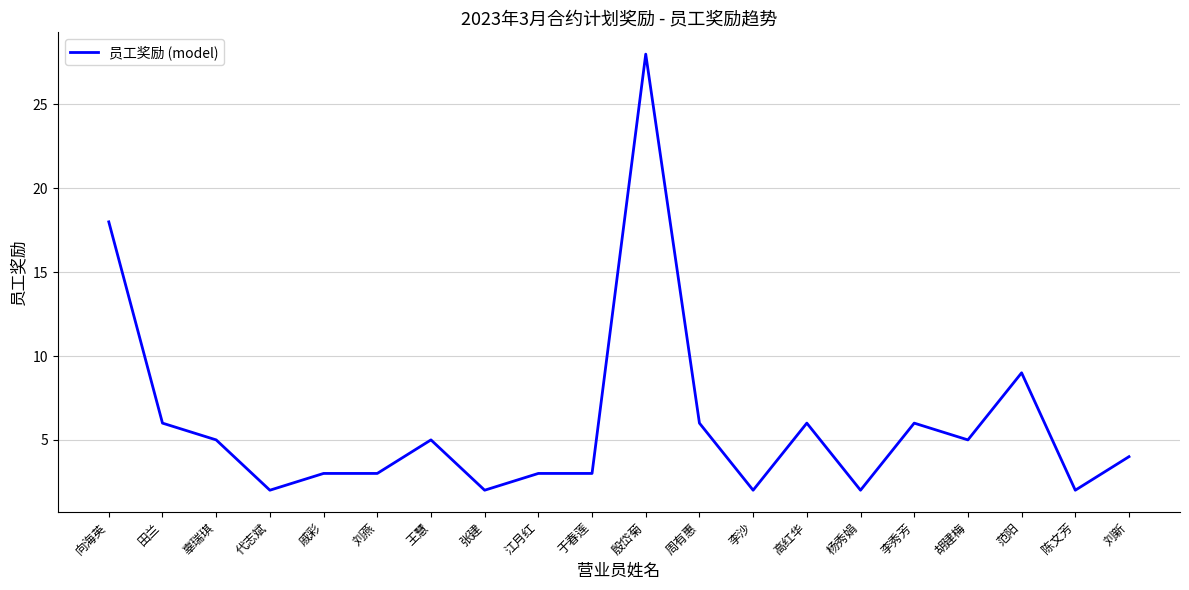

Where is the data nearest to the value 15?

向海英